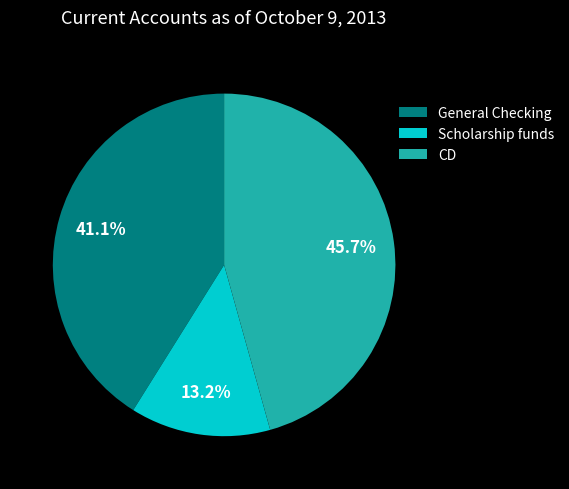

To the nearest percent, what is the combined percentage of Scholarship funds and CD?

59%